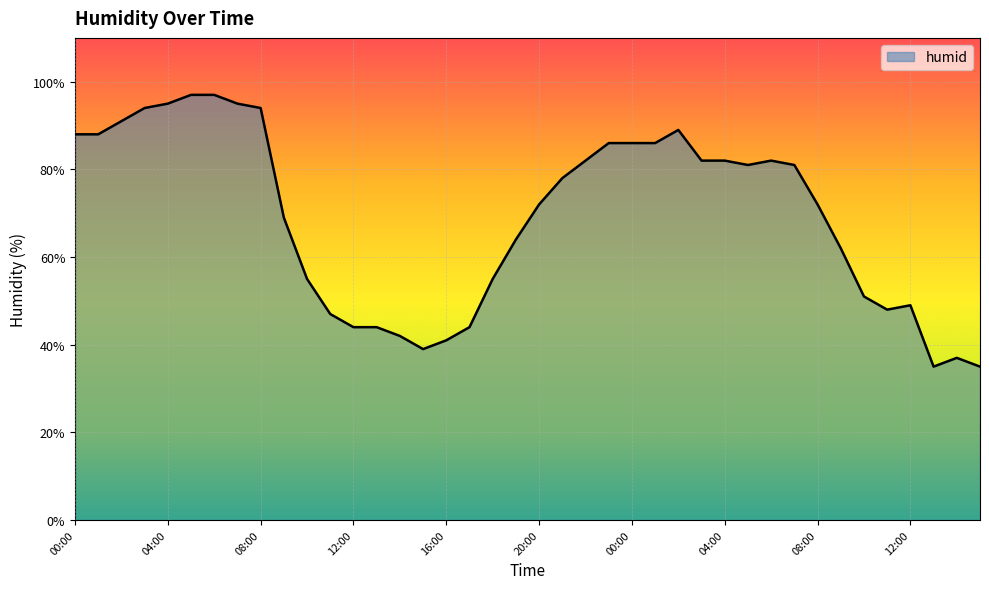

What is the minimum value shown in the chart?

35